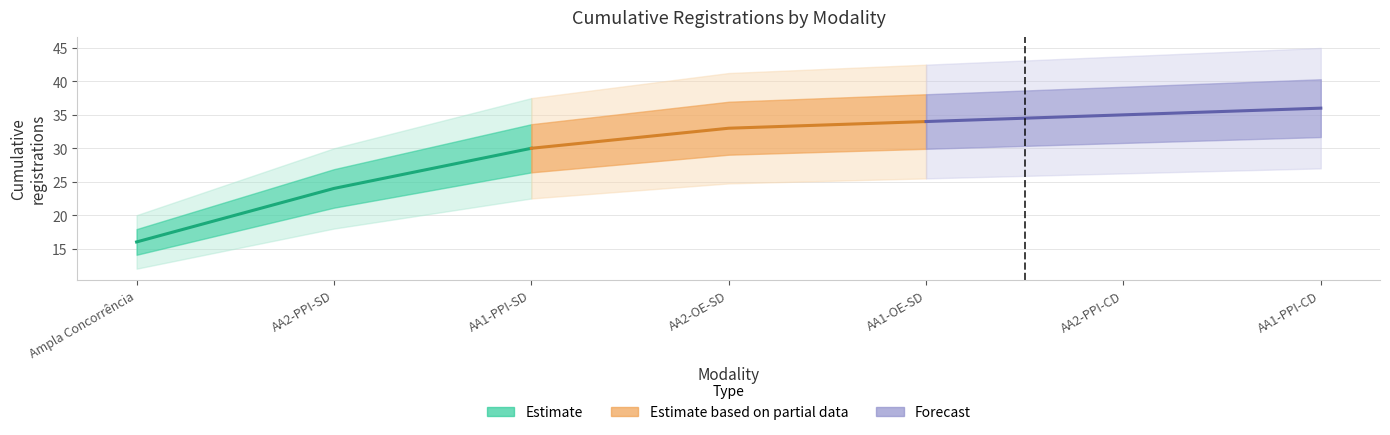

What are all the series names shown in the legend?

Estimate, Estimate based on partial data, Forecast